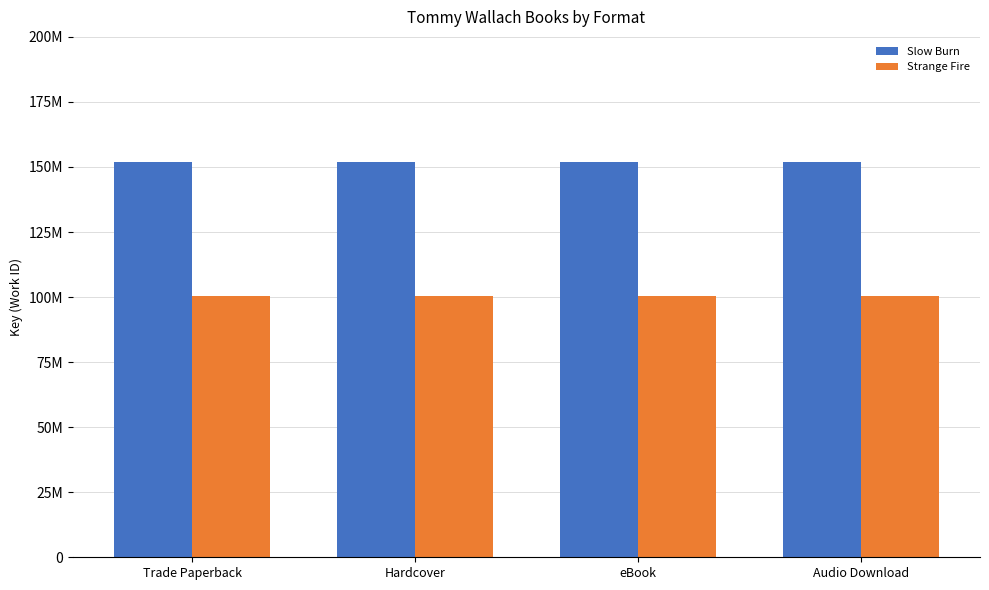

What are all the series names shown in the legend?

Slow Burn, Strange Fire